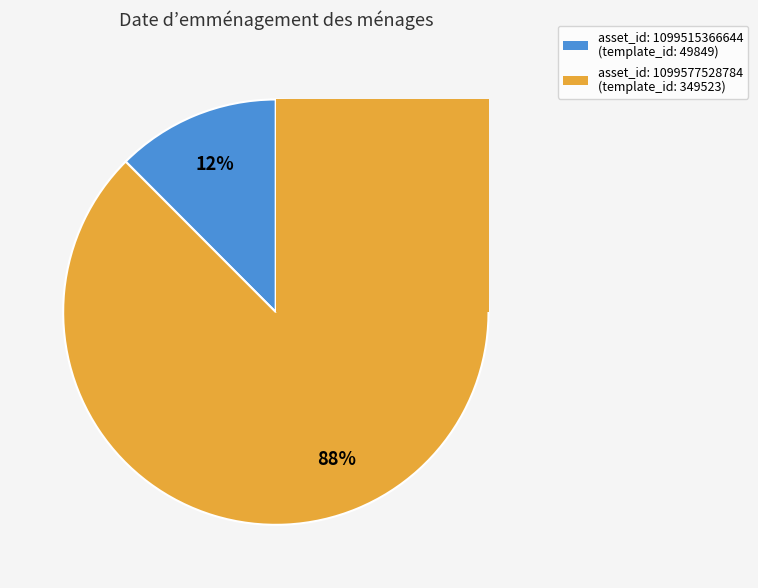

Do 1099515366644 and 1099577528784 together represent more than half of the pie?

Yes